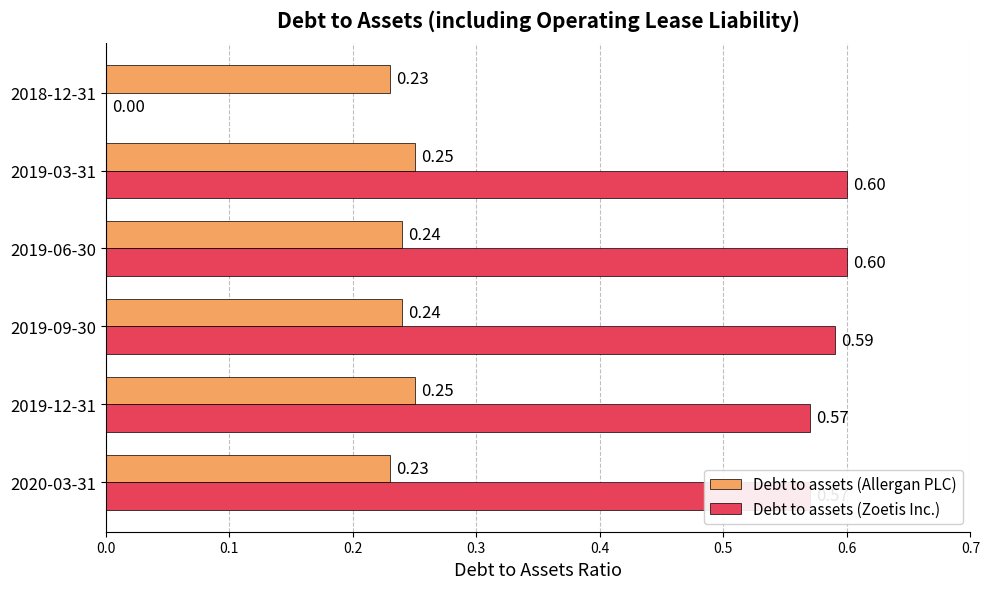

Which series has the largest total across all categories?

Debt to assets (Zoetis Inc.)